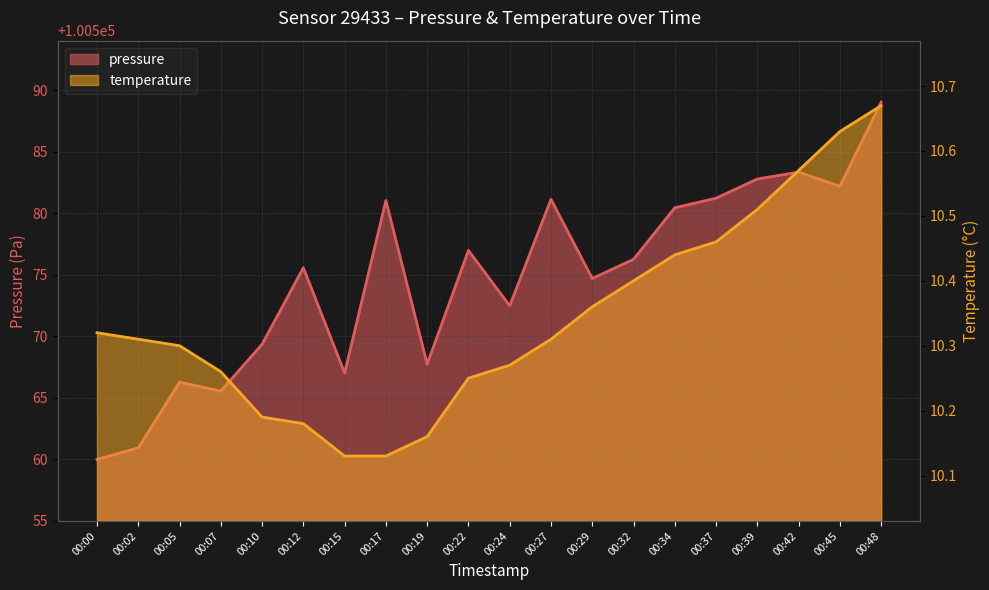

Between 00:05 and 00:34, which is larger?

00:34